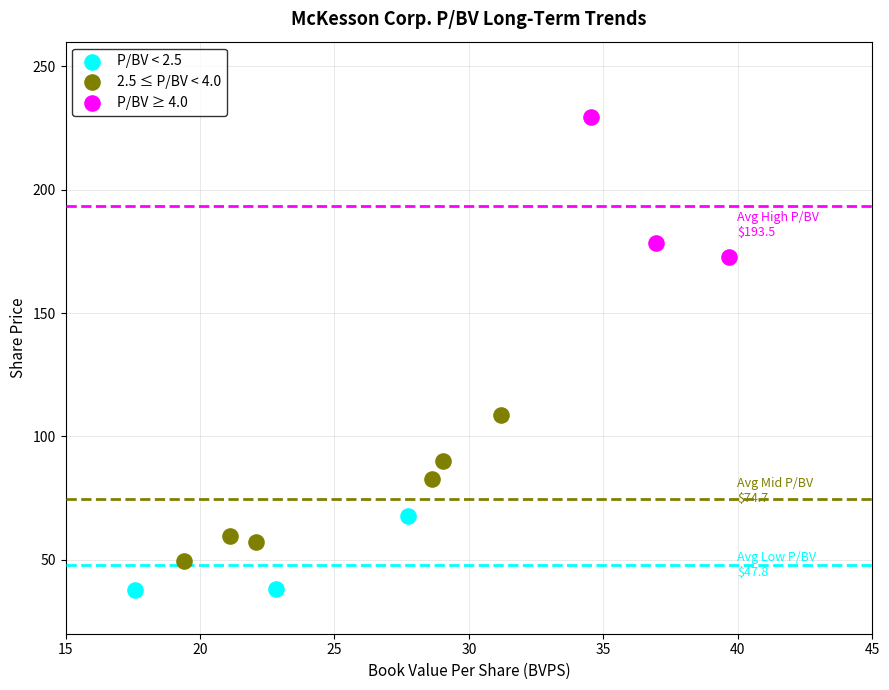

Which series reaches the minimum Y coordinate?

P/BV < 2.5